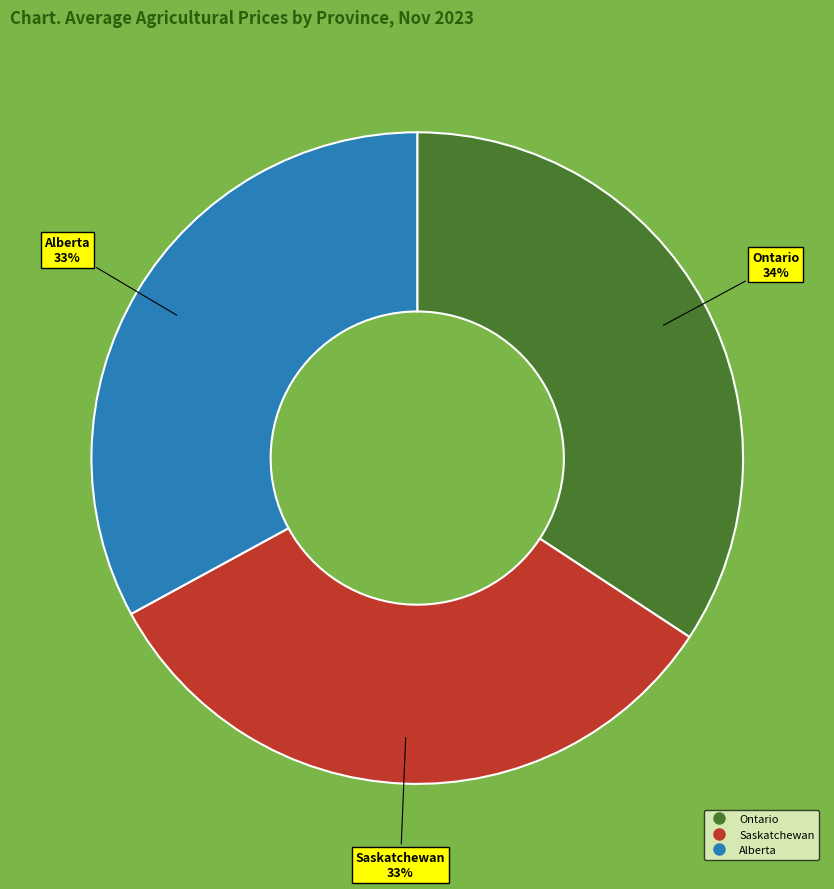

Is there any slice that represents more than half of the pie?

No